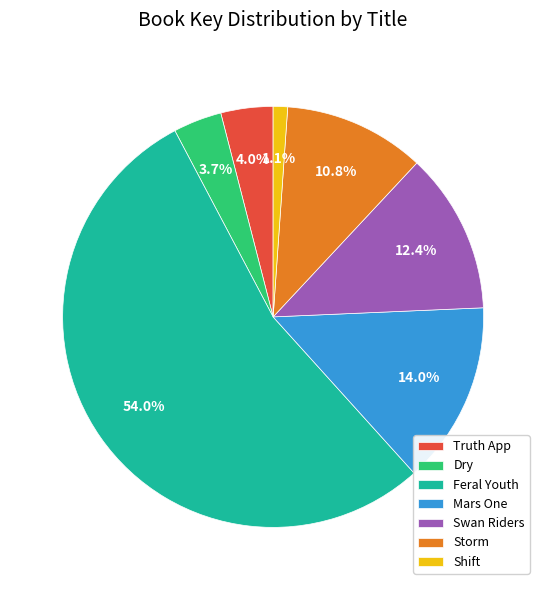

What portion of the pie excludes Shift?

98.9%